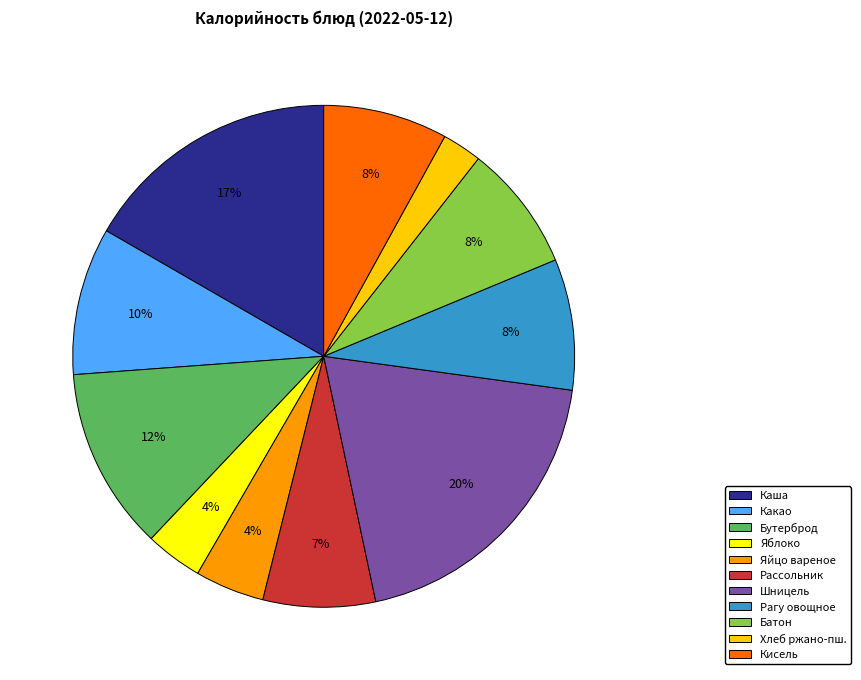

To the nearest percent, what percentage of the pie is Какао?

10%